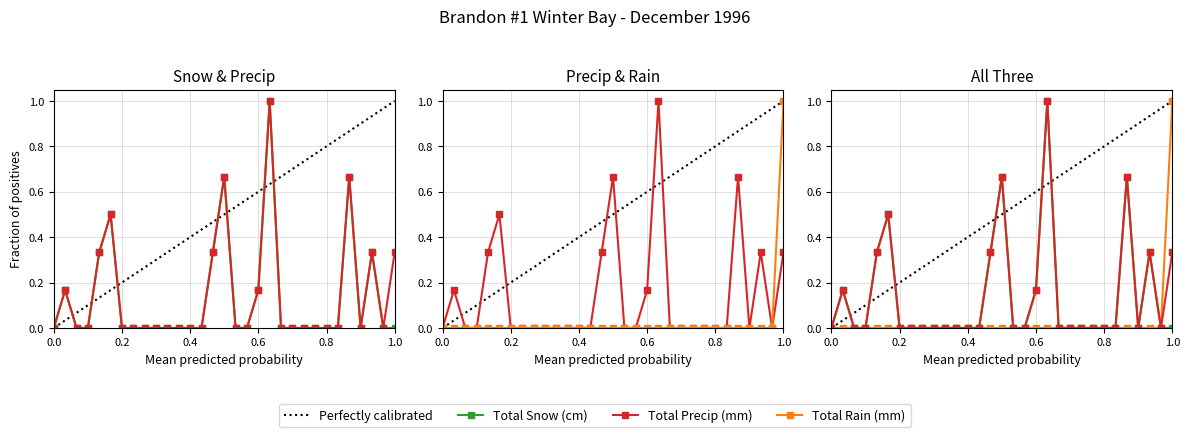

Where is Total Rain (mm) nearest to the value 0?

01